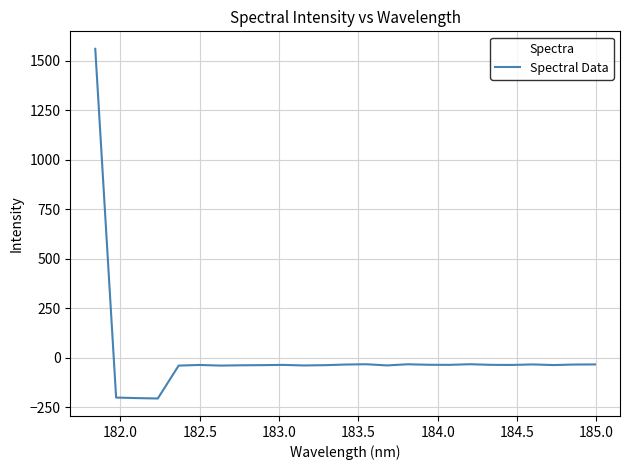

What is the maximum value shown in the chart?

1560.8